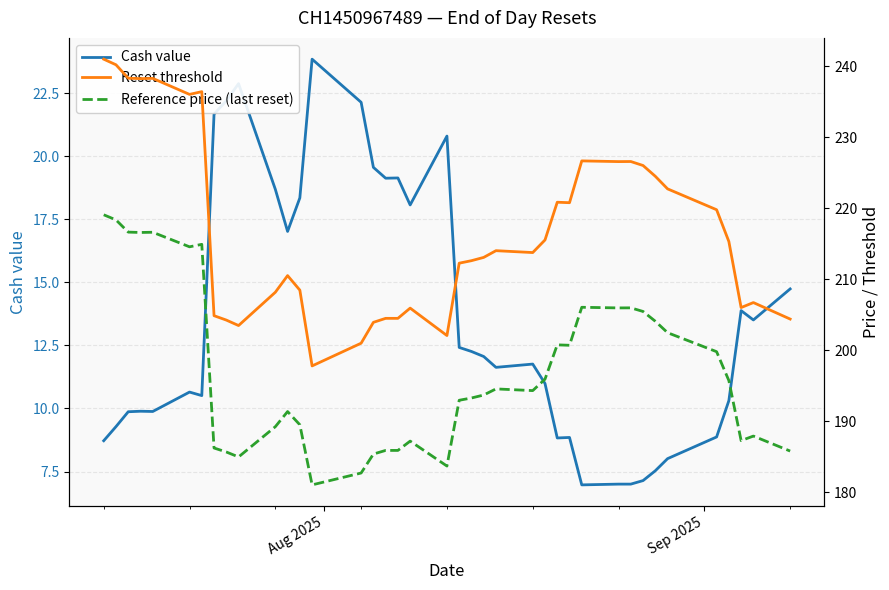

What is the maximum value for Cash value?

23.9